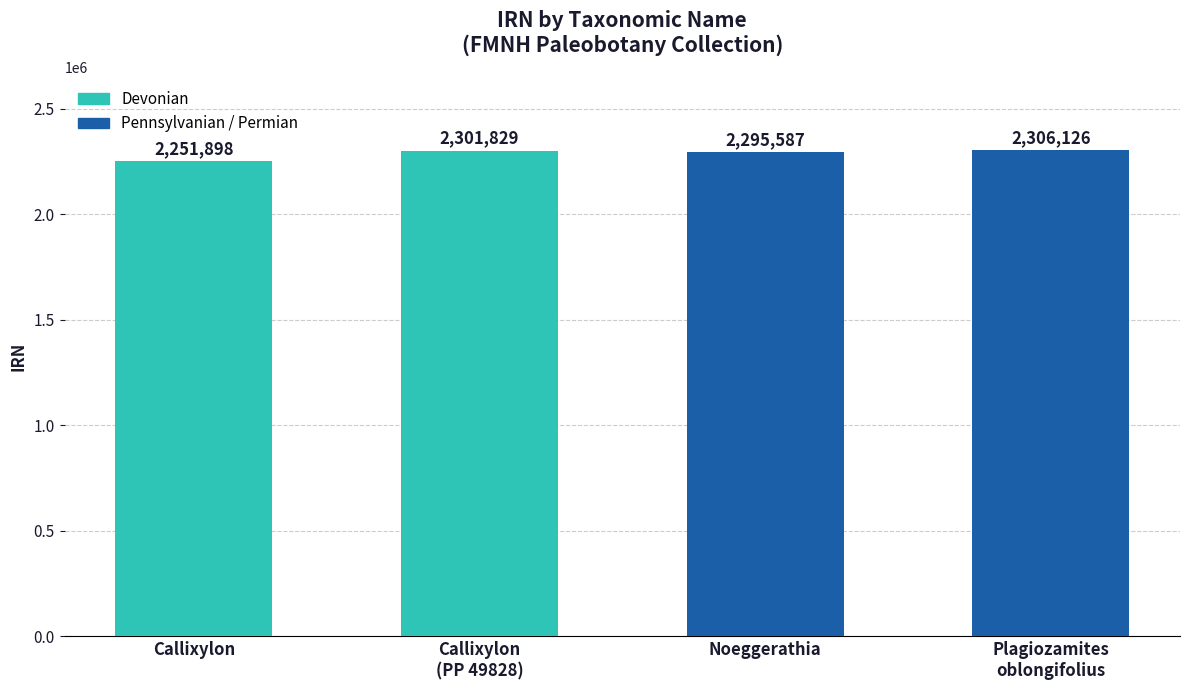

How many bars are there in total?

4